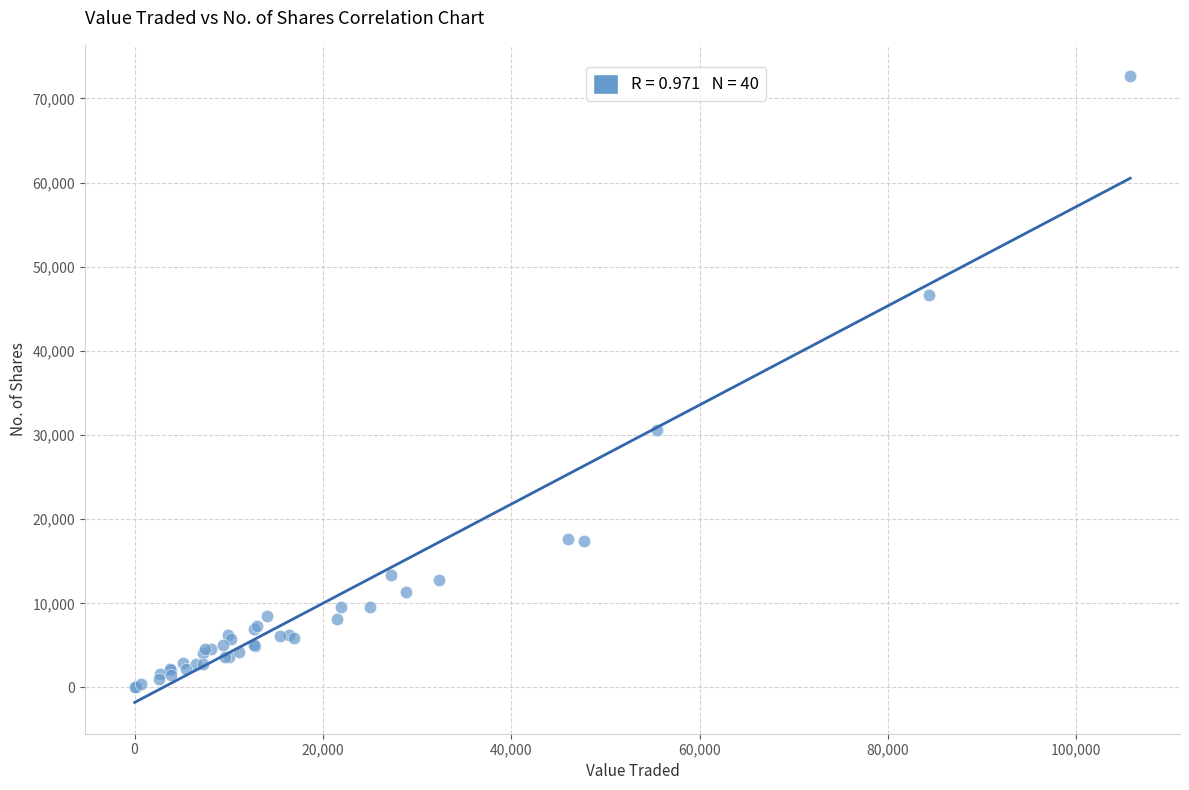

What Y value in the scatter plot is closest to 36323?

30651